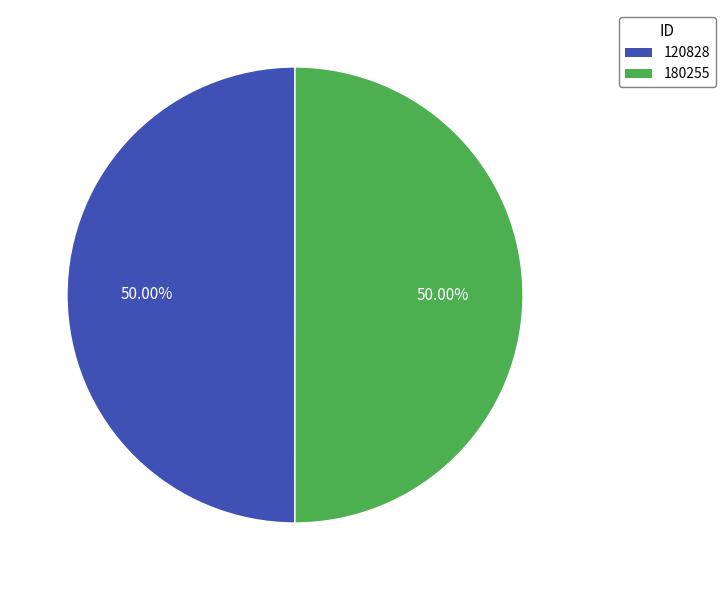

Is it true that 120828 is 40% of the pie?

False